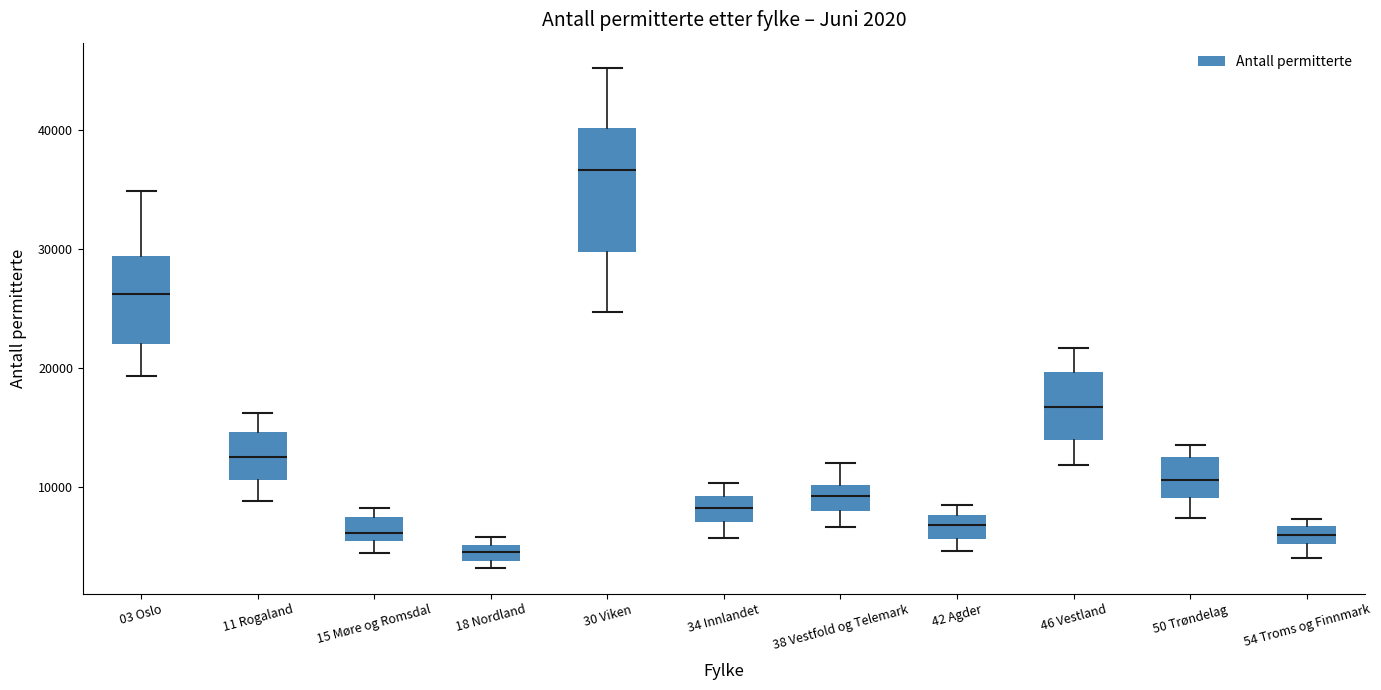

Which box has the highest median line?

30 Viken